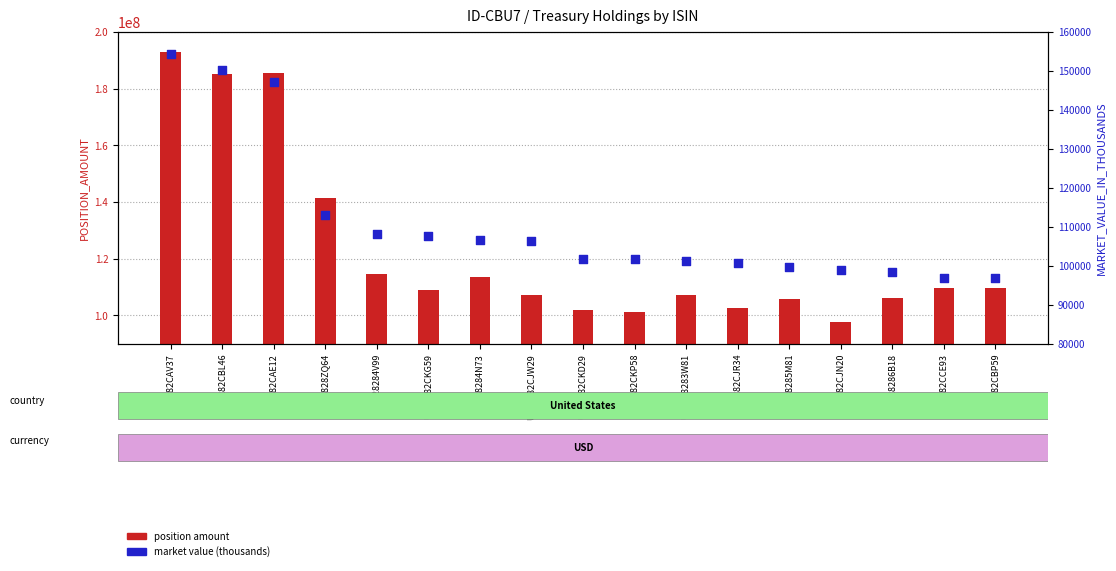

Which series has the largest Y range (max minus min)?

position amount